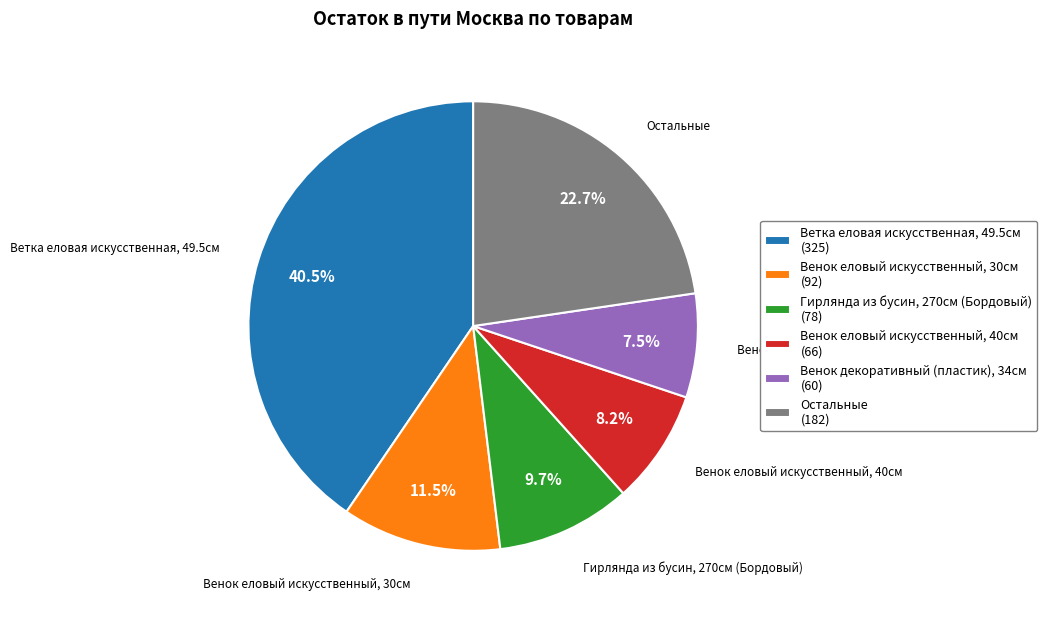

Which category has the smallest portion of the pie?

Венок декоративный (пластик), 34см (60)